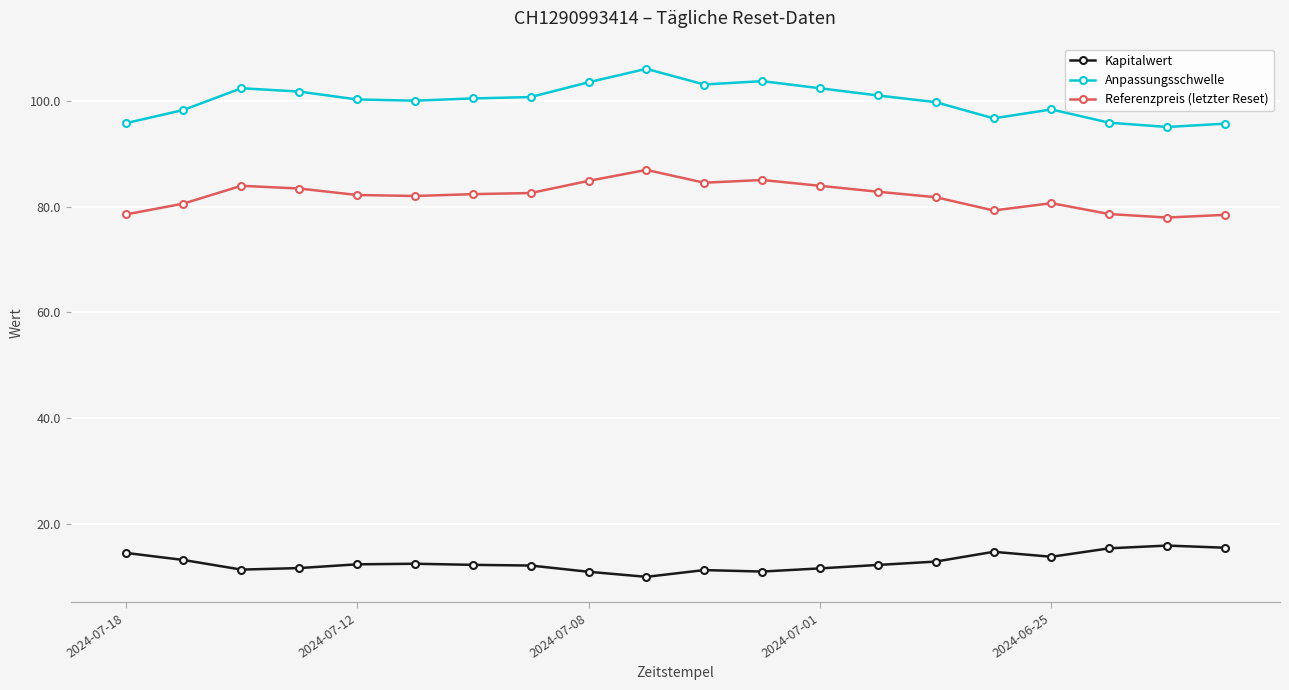

What is the average value of the Anpassungsschwelle series?

100.1